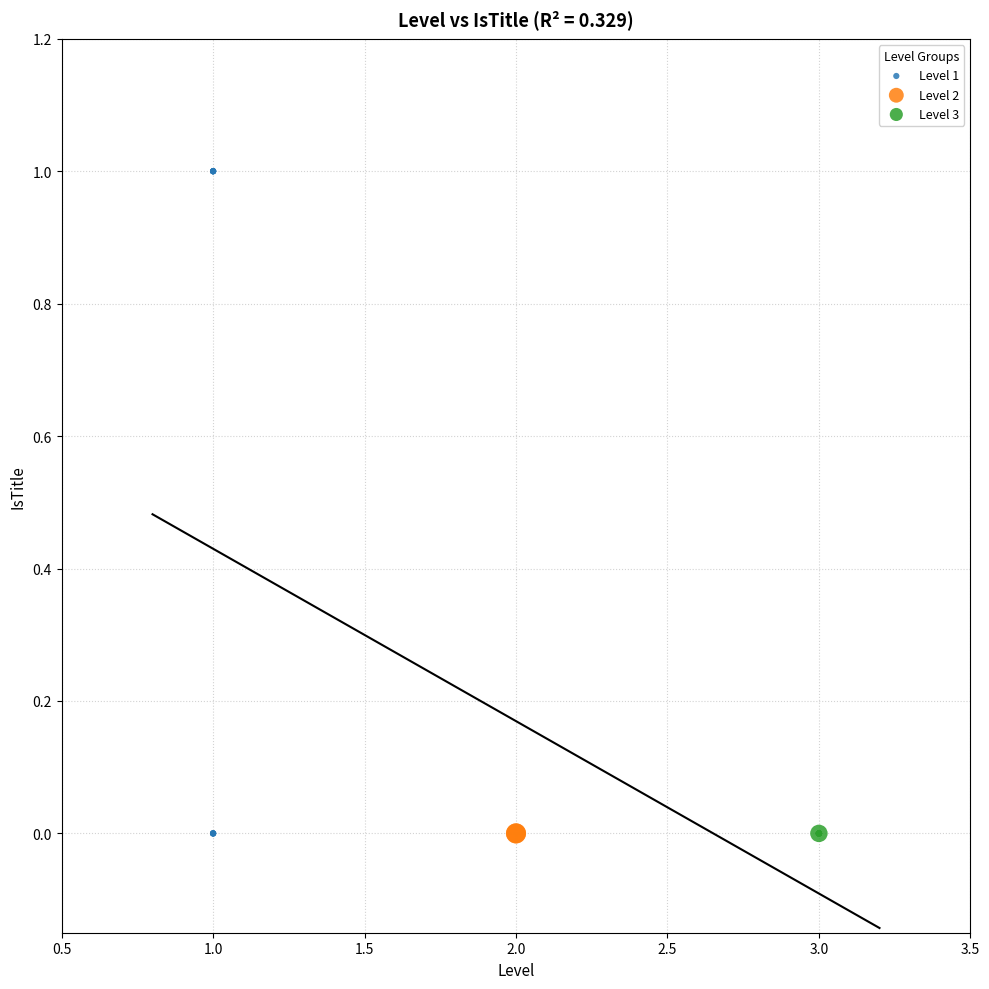

Which series contains the highest Y value?

Level 1